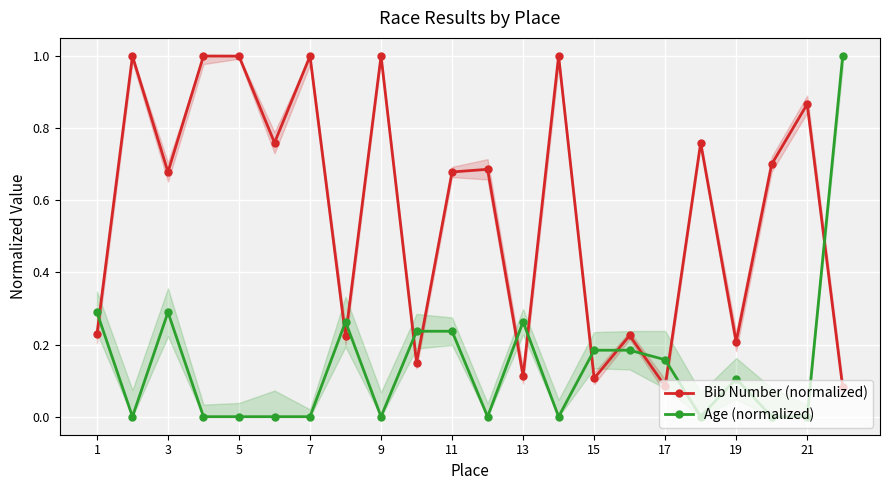

The value of Bib Number (normalized) at 9 is 1.8. True or false?

False